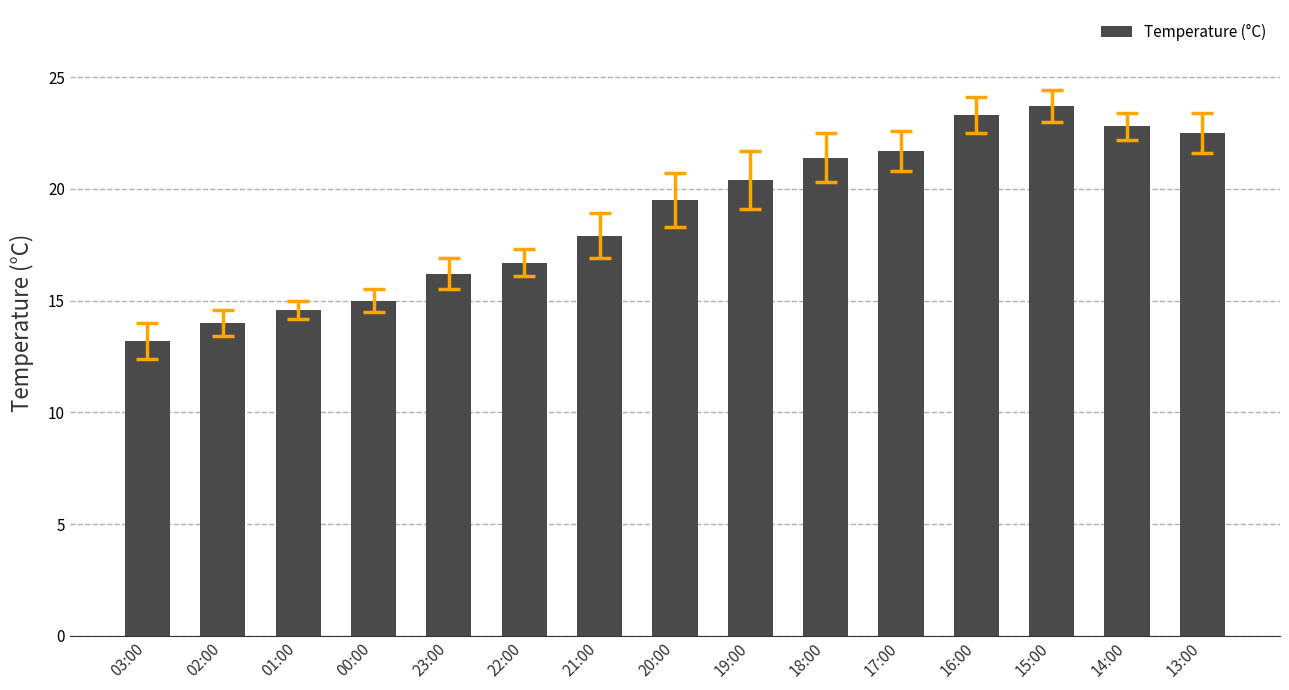

Reading left to right, list all the values displayed in this chart.

03:00=13.2	02:00=14.0	01:00=14.6	00:00=15.0	23:00=16.2	22:00=16.7	21:00=17.9	20:00=19.5	19:00=20.4	18:00=21.4	17:00=21.7	16:00=23.3	15:00=23.7	14:00=22.8	13:00=22.5